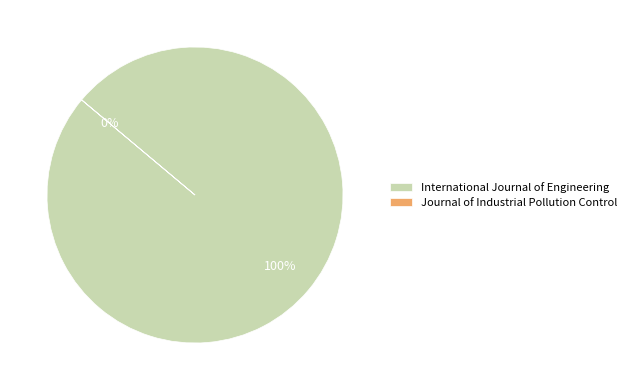

What percentage is the International Journal of Engineering slice, to the nearest percent?

100%